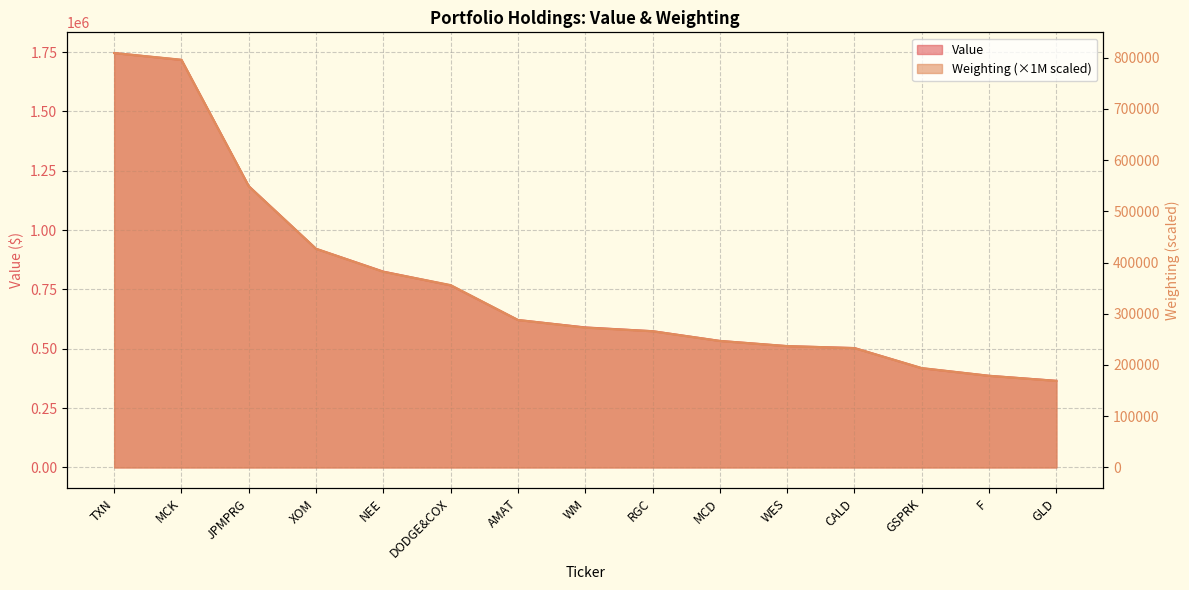

What is the total value across all series at GLD?

534000